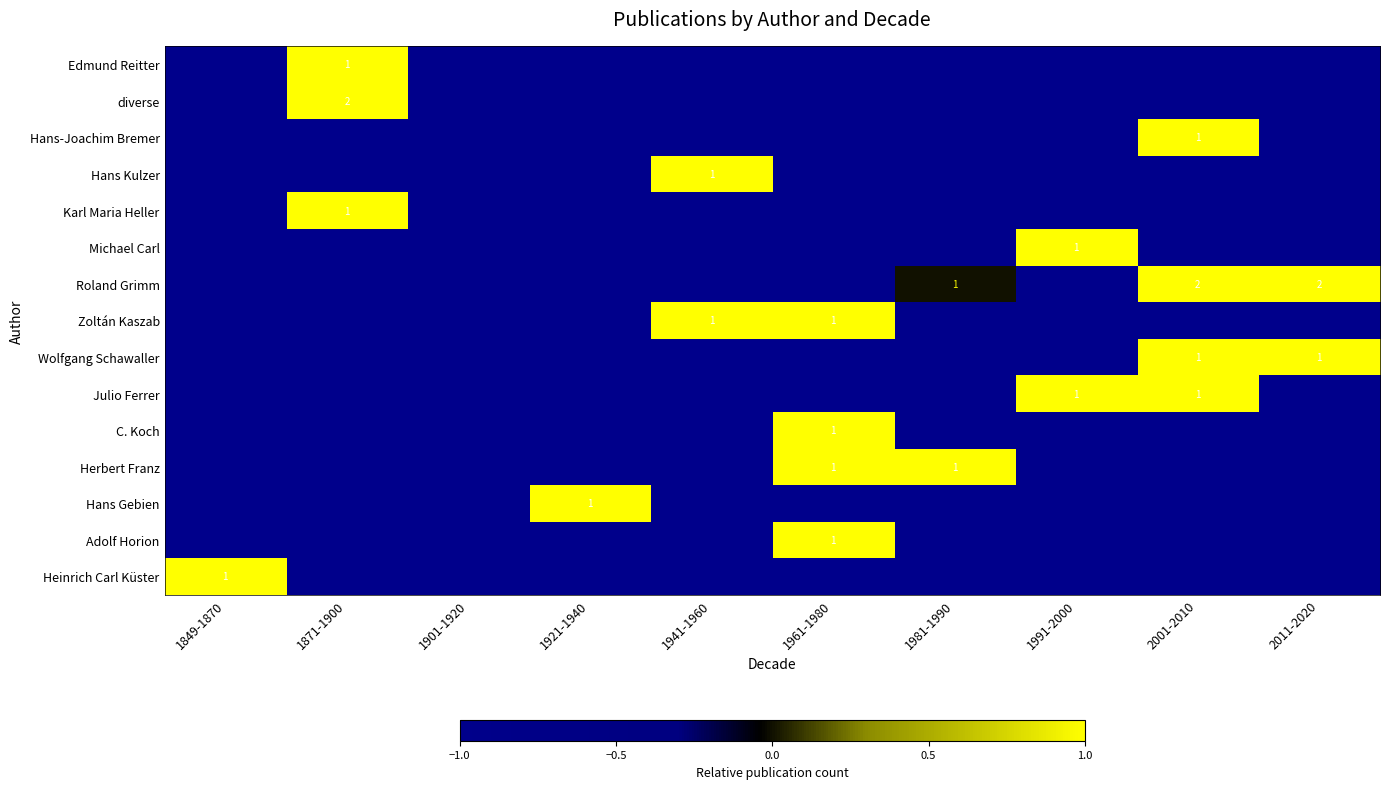

What is the total value across all series at 2011-2020?

-11